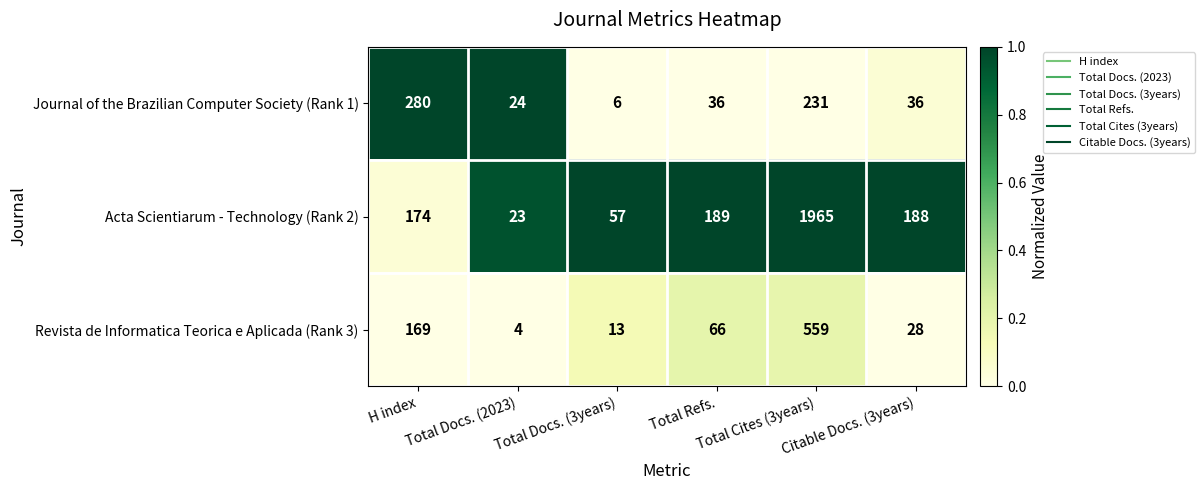

What is the sum of all Journal of the Brazilian Computer Society (Rank 1) values?

613